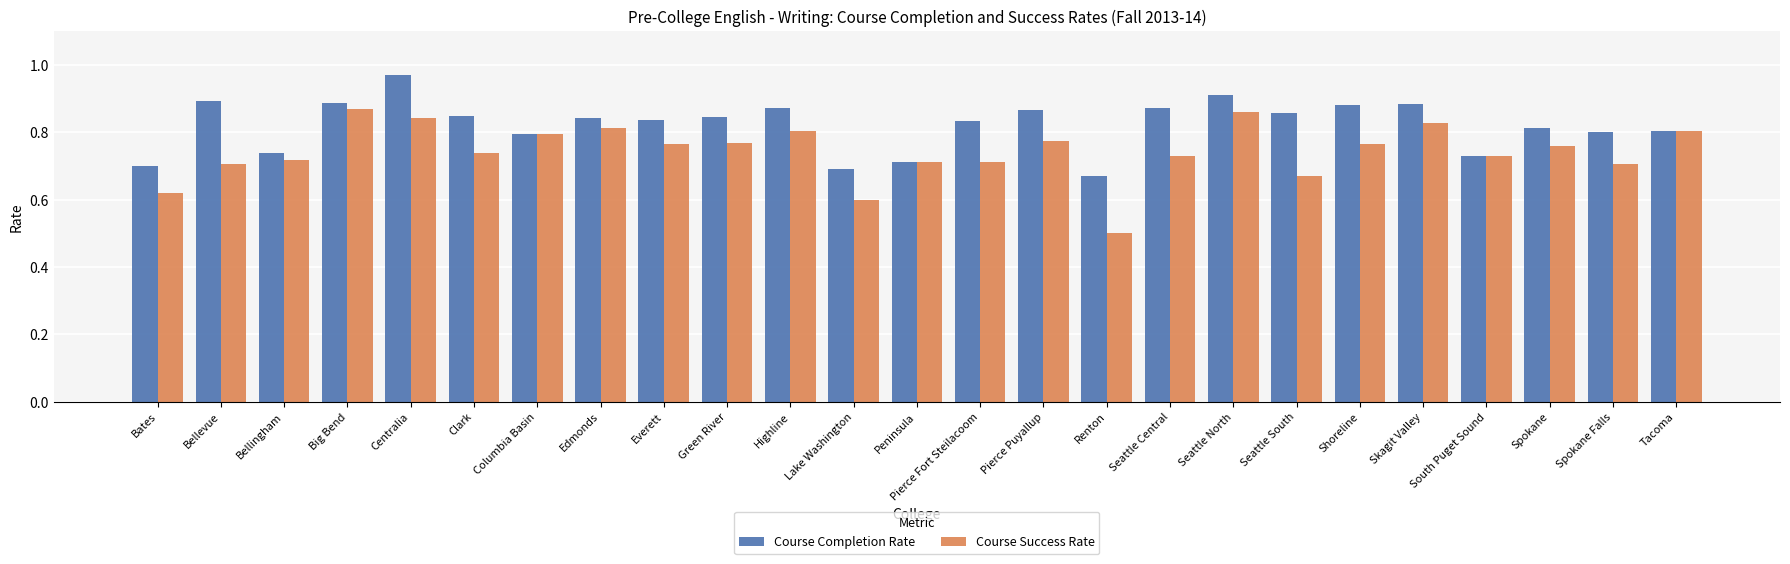

How many Course Completion Rate values are between 0 and 1?

25